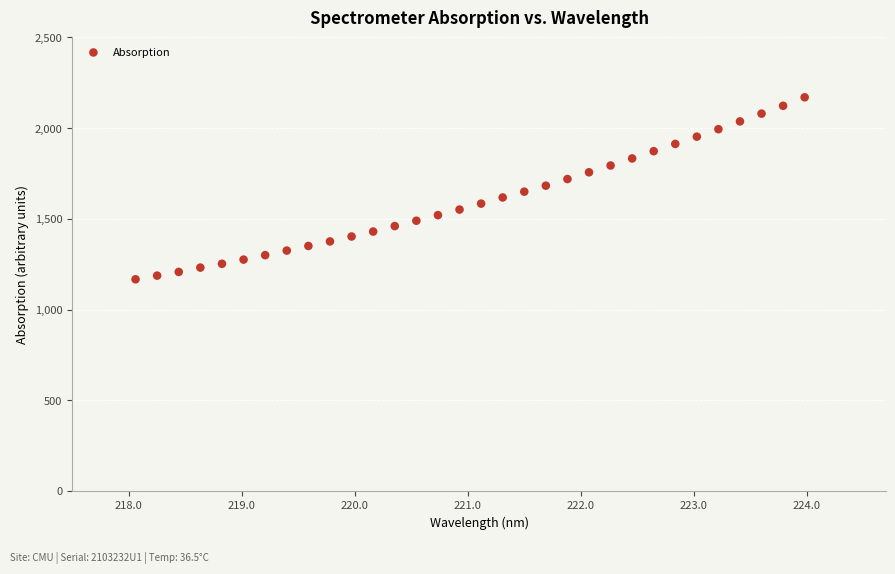

What is the range of Y values (max minus min)?

1002.9